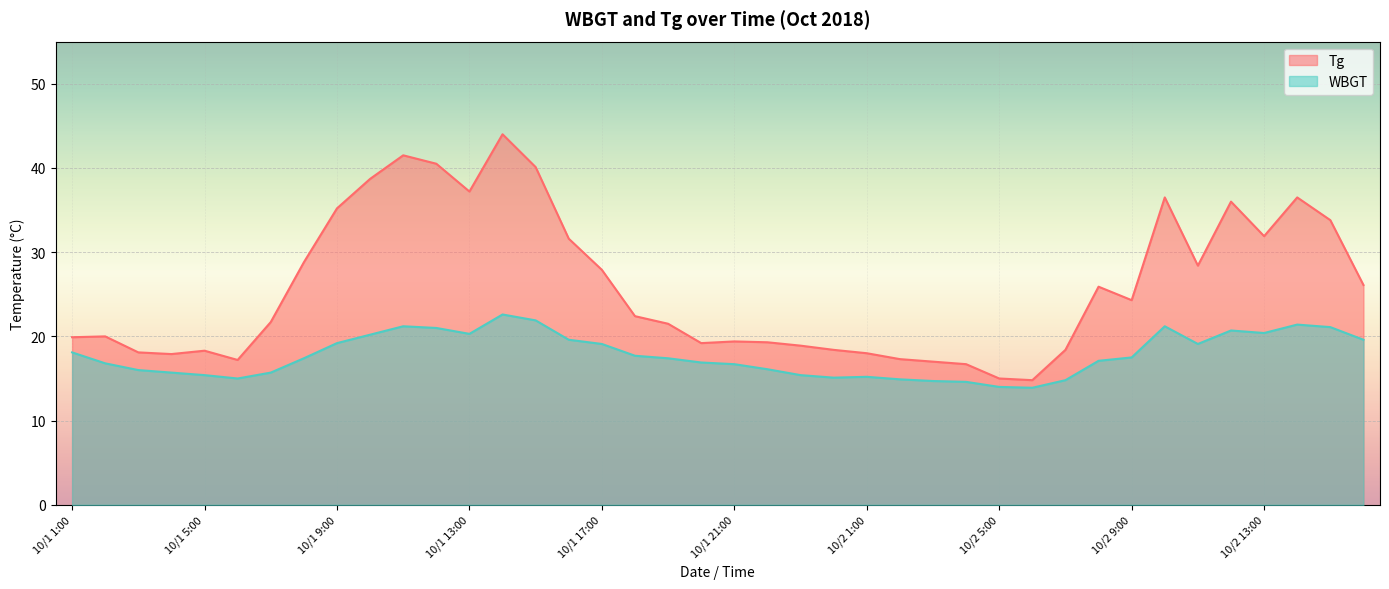

Reading right to left, transcribe all the data shown in this chart.

Tg: 10/2 16:00=26.1	10/2 15:00=33.8	10/2 14:00=36.5	10/2 13:00=31.9	10/2 12:00=36.0	10/2 11:00=28.4	10/2 10:00=36.5	10/2 9:00=24.3	10/2 8:00=25.9	10/2 7:00=18.4	10/2 6:00=14.8	10/2 5:00=15.0	10/2 4:00=16.7	10/2 3:00=17.0	10/2 2:00=17.3	10/2 1:00=18.0	10/1 24:00=18.4	10/1 23:00=18.9	10/1 22:00=19.3	10/1 21:00=19.4	10/1 20:00=19.2	10/1 19:00=21.5	10/1 18:00=22.4	10/1 17:00=27.9	10/1 16:00=31.6	10/1 15:00=40.1	10/1 14:00=44.0	10/1 13:00=37.2	10/1 12:00=40.5	10/1 11:00=41.5	10/1 10:00=38.7	10/1 9:00=35.2	10/1 8:00=28.8	10/1 7:00=21.7	10/1 6:00=17.2	10/1 5:00=18.3	10/1 4:00=17.9	10/1 3:00=18.1	10/1 2:00=20.0	10/1 1:00=19.9
WBGT: 10/2 16:00=19.6	10/2 15:00=21.1	10/2 14:00=21.4	10/2 13:00=20.4	10/2 12:00=20.7	10/2 11:00=19.1	10/2 10:00=21.2	10/2 9:00=17.5	10/2 8:00=17.1	10/2 7:00=14.8	10/2 6:00=13.9	10/2 5:00=14.0	10/2 4:00=14.6	10/2 3:00=14.7	10/2 2:00=14.9	10/2 1:00=15.2	10/1 24:00=15.1	10/1 23:00=15.4	10/1 22:00=16.1	10/1 21:00=16.7	10/1 20:00=16.9	10/1 19:00=17.4	10/1 18:00=17.7	10/1 17:00=19.1	10/1 16:00=19.6	10/1 15:00=21.9	10/1 14:00=22.6	10/1 13:00=20.3	10/1 12:00=21.0	10/1 11:00=21.2	10/1 10:00=20.2	10/1 9:00=19.2	10/1 8:00=17.4	10/1 7:00=15.7	10/1 6:00=15.0	10/1 5:00=15.4	10/1 4:00=15.7	10/1 3:00=16.0	10/1 2:00=16.8	10/1 1:00=18.1